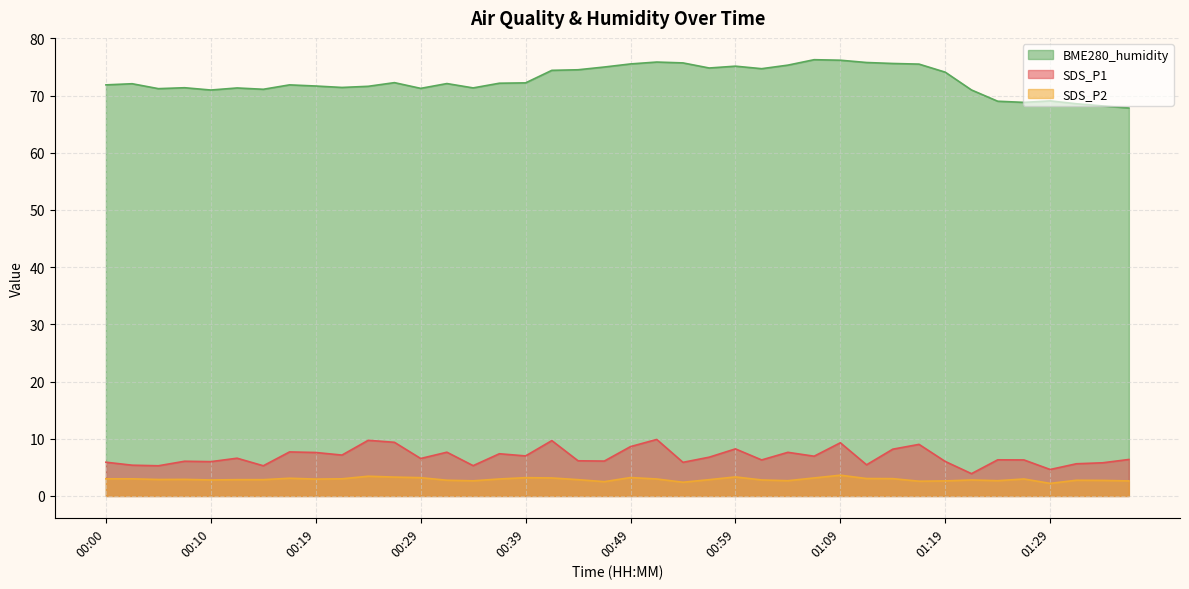

Between 00:10 and 00:54, which series saw the biggest shift?

BME280_humidity